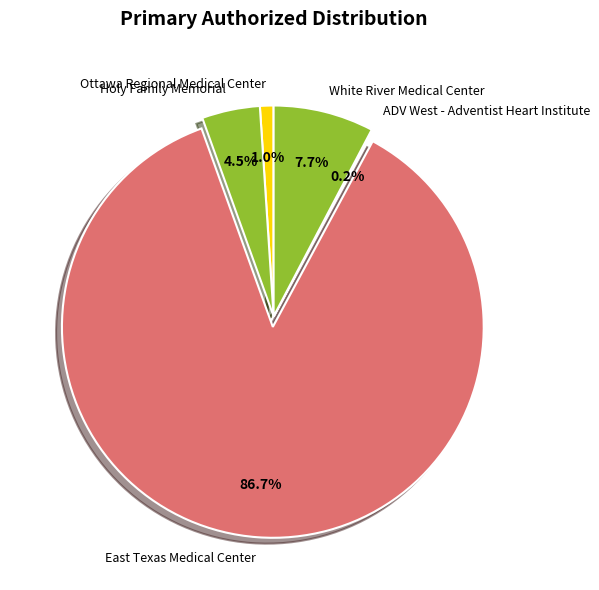

What is the majority slice?

East Texas Medical Center